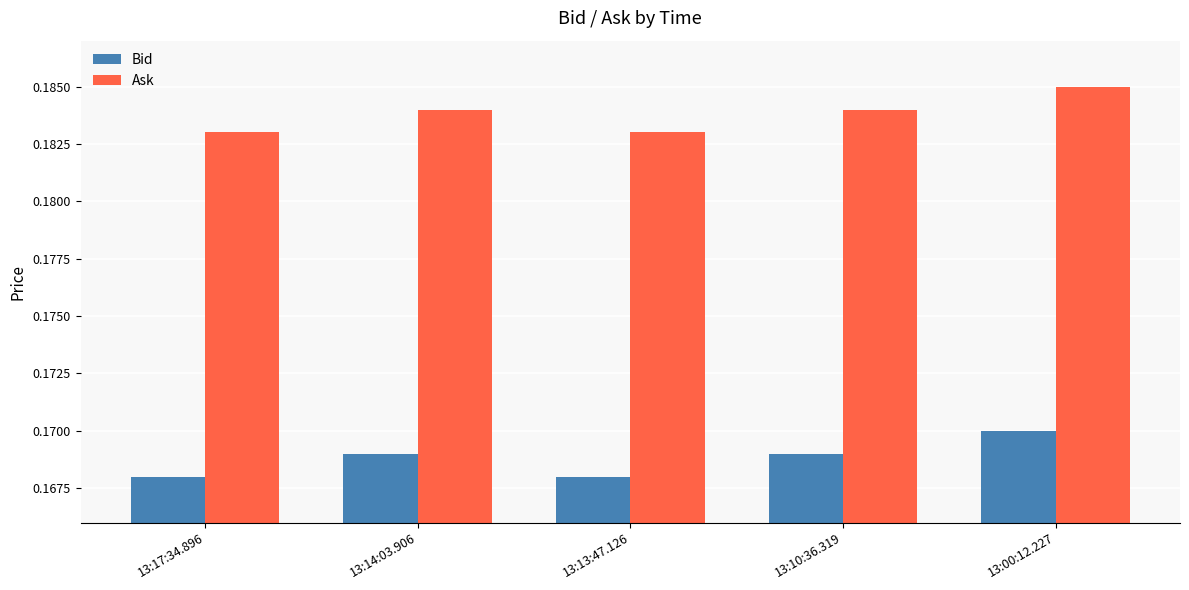

At 13:00:12.227, list the series in order from largest to smallest.

Ask, Bid